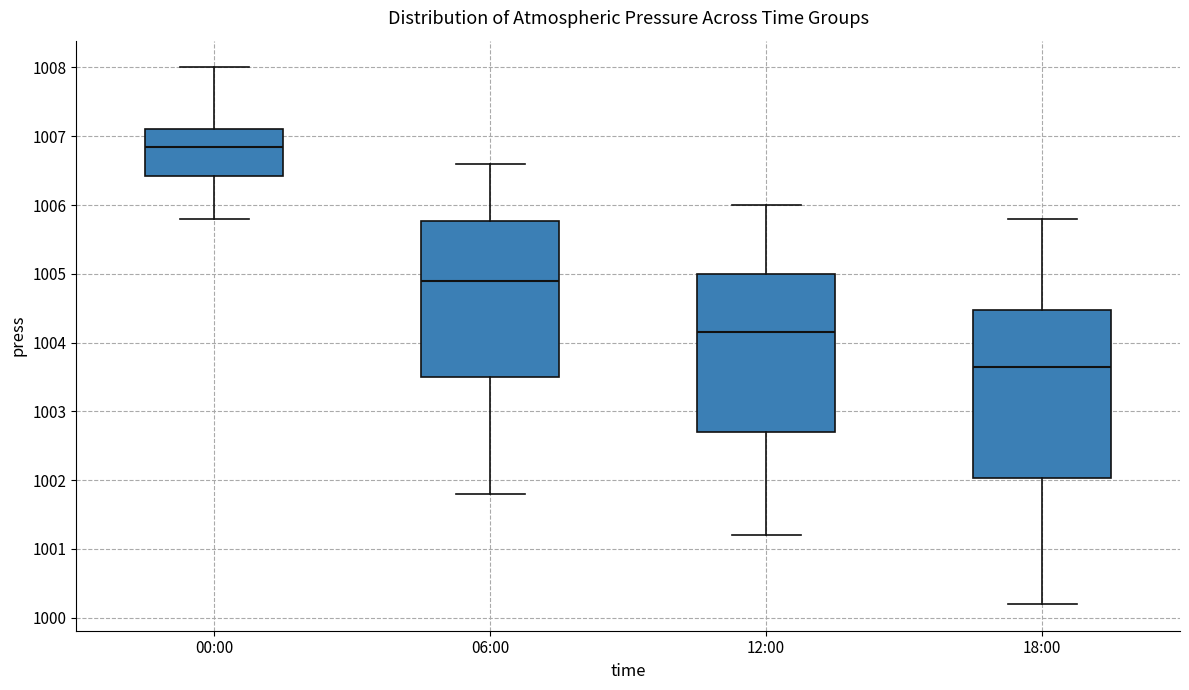

Where is the upper edge of the box for 06:00 on the y-axis? The values are not printed on the chart, so give them approximately, as read against the axis.

1005.8